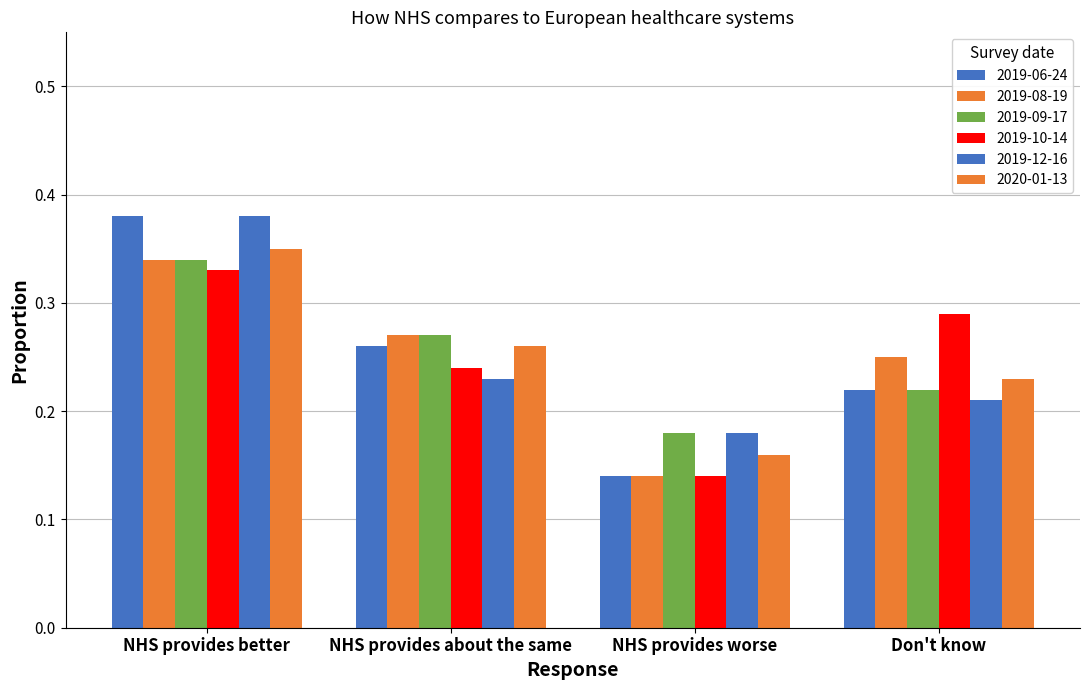

What position from the right is NHS provides worse?

2